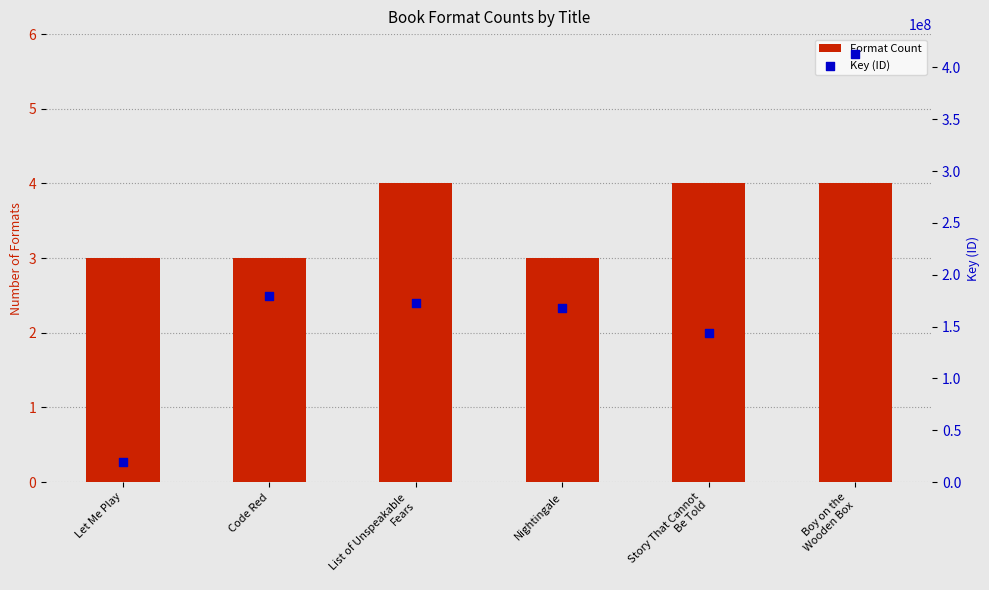

Is the value of Format Count at List of Unspeakable
Fears greater than the value of Key (ID) at Boy on the
Wooden Box?

No